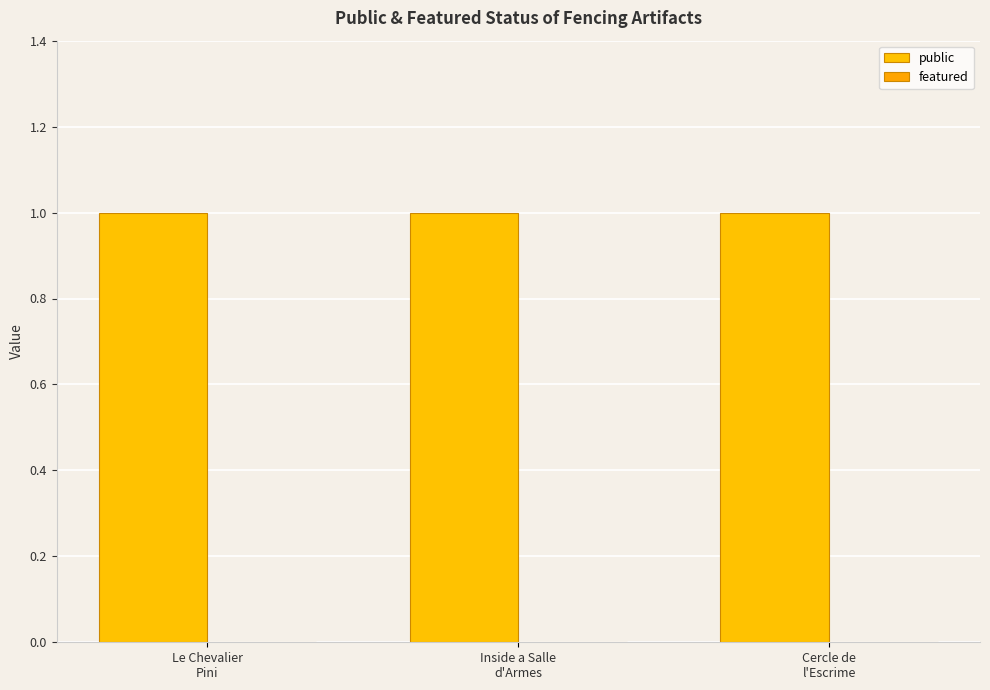

At how many categories does at least one series exceed 0?

3